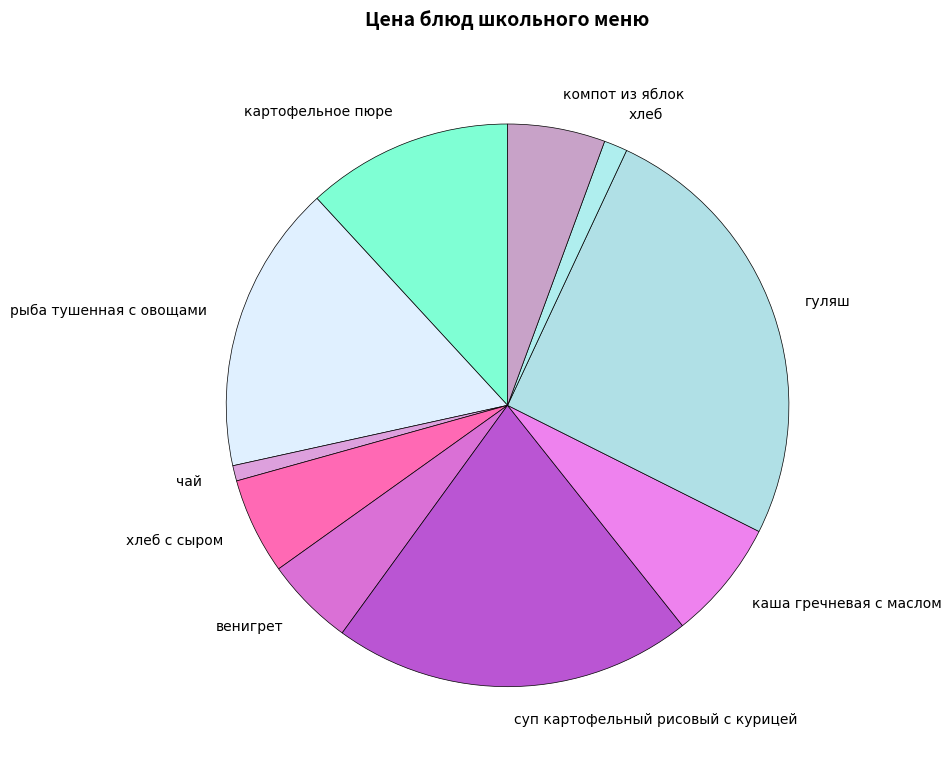

What is the largest slice in the pie chart?

гуляш